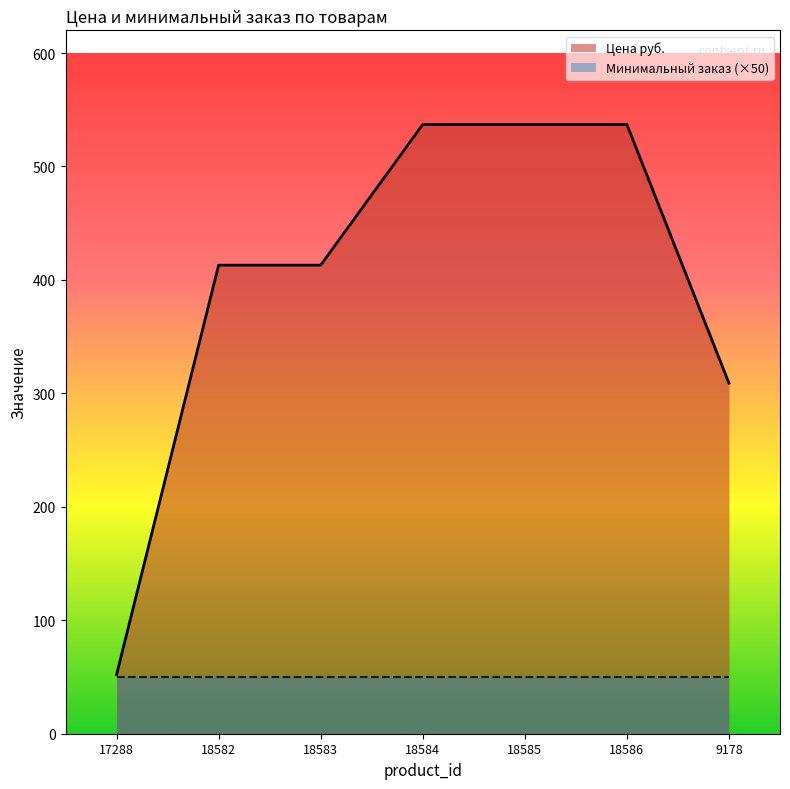

What is the maximum value shown in the chart?

537